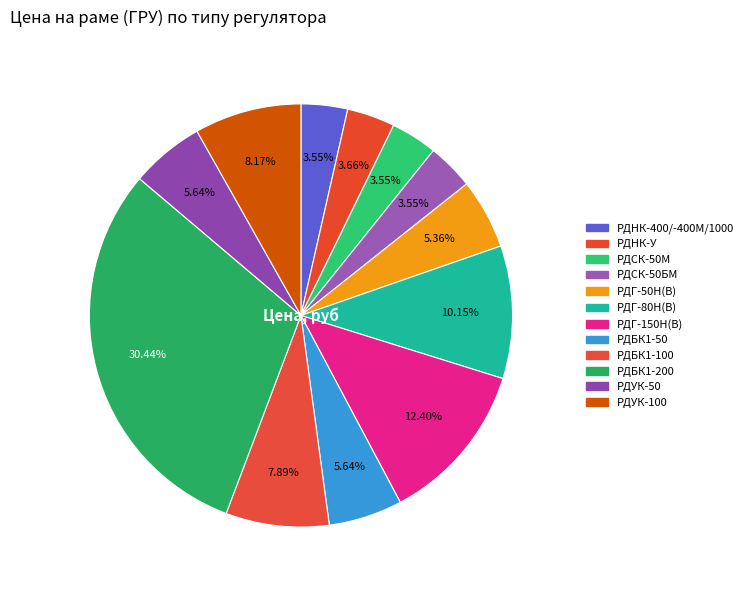

How many slices are in this pie chart?

12